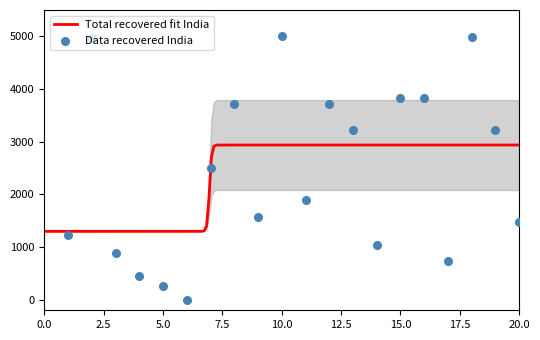

Is it true that Total recovered fit India equals 1850.8 at 0.0?

False